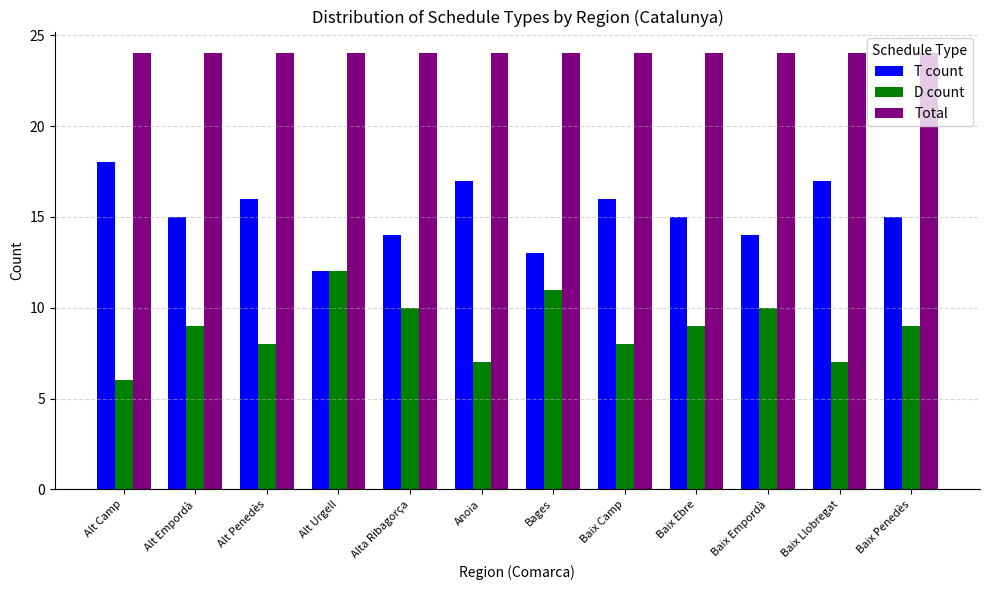

What is the greatest value displayed?

24